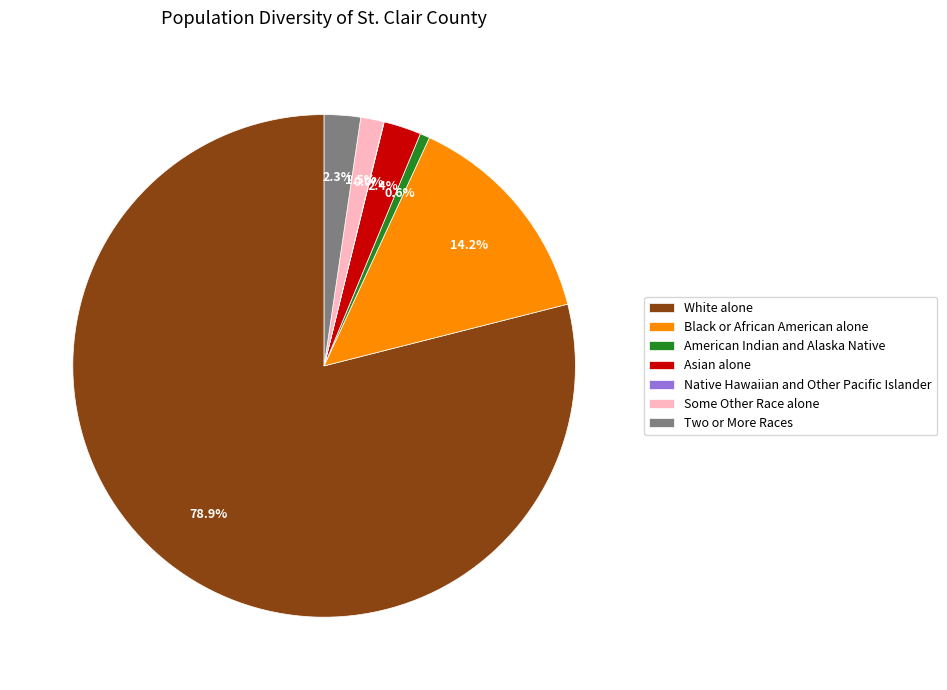

What is the majority slice?

White alone